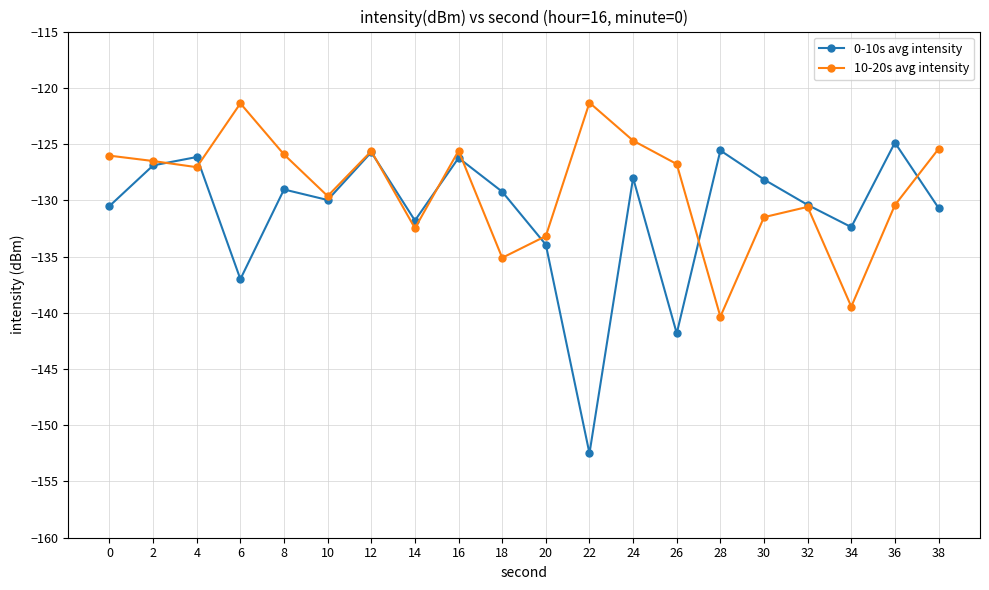

Is the value of 10-20s avg intensity at 2 greater than the value of 0-10s avg intensity at 8?

Yes